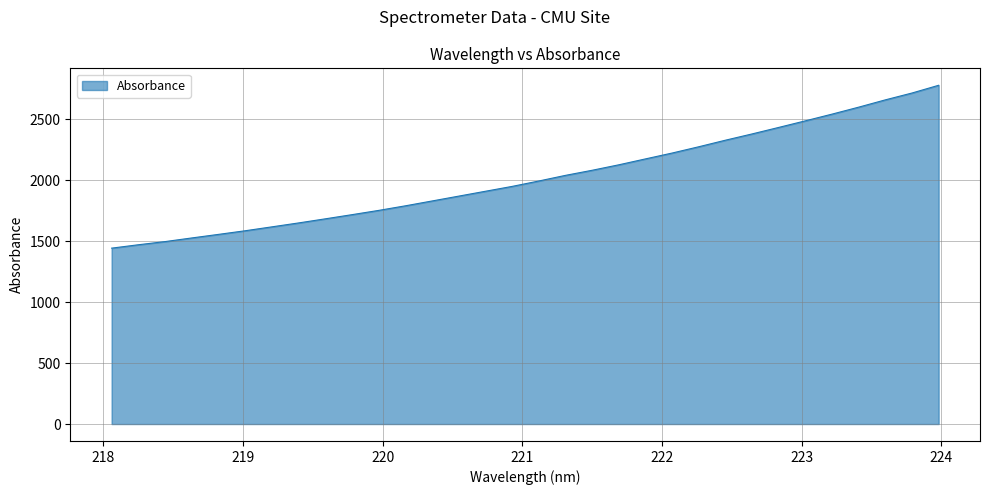

What is the minimum value shown in the chart?

1442.8